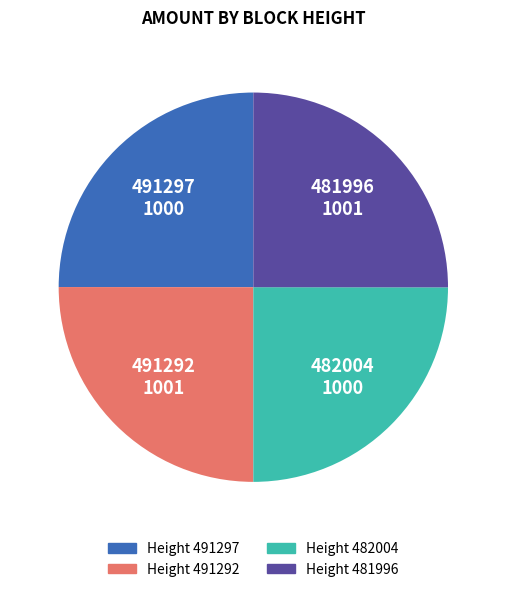

Does any single category account for the majority?

No